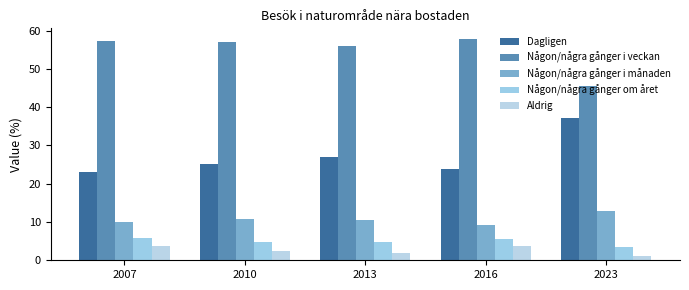

What is the sum of the Någon/några gånger i veckan values at 2010 and 2016?

114.7